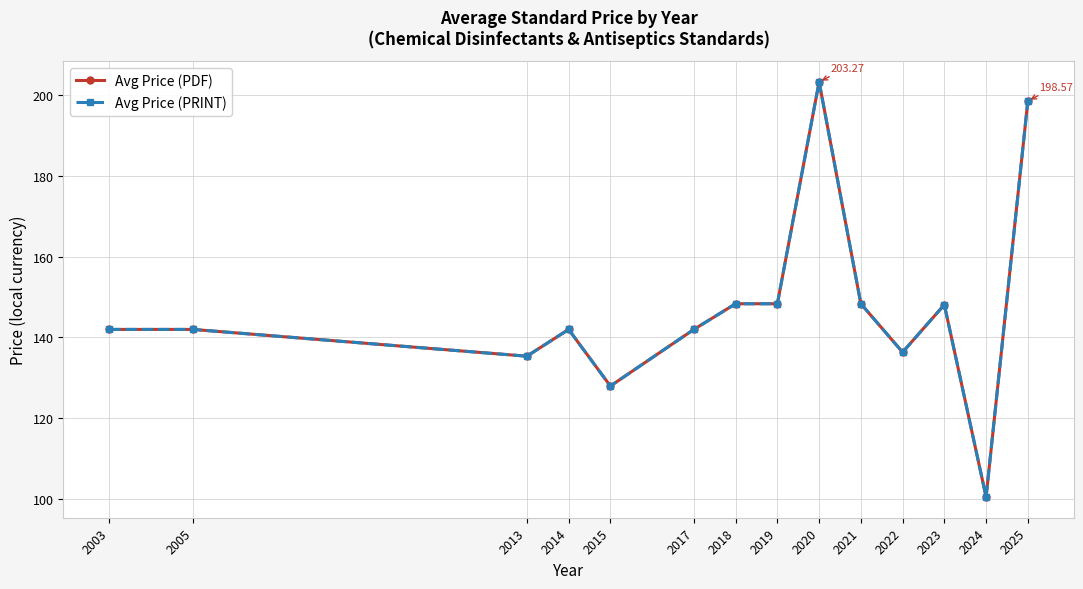

Is the value of Avg Price (PDF) at 2024 greater than the value of Avg Price (PRINT) at 2021?

No